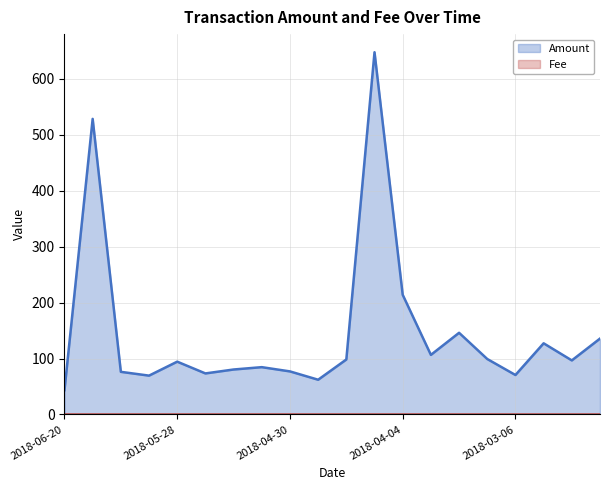

List the labels in order of value, largest first.

2018-04-08, 2018-06-13, 2018-04-04, 2018-03-21, 2018-02-13, 2018-02-27, 2018-03-28, 2018-03-13, 2018-04-15, 2018-02-20, 2018-05-28, 2018-05-07, 2018-05-14, 2018-04-30, 2018-06-11, 2018-05-21, 2018-03-06, 2018-06-04, 2018-04-22, 2018-06-20